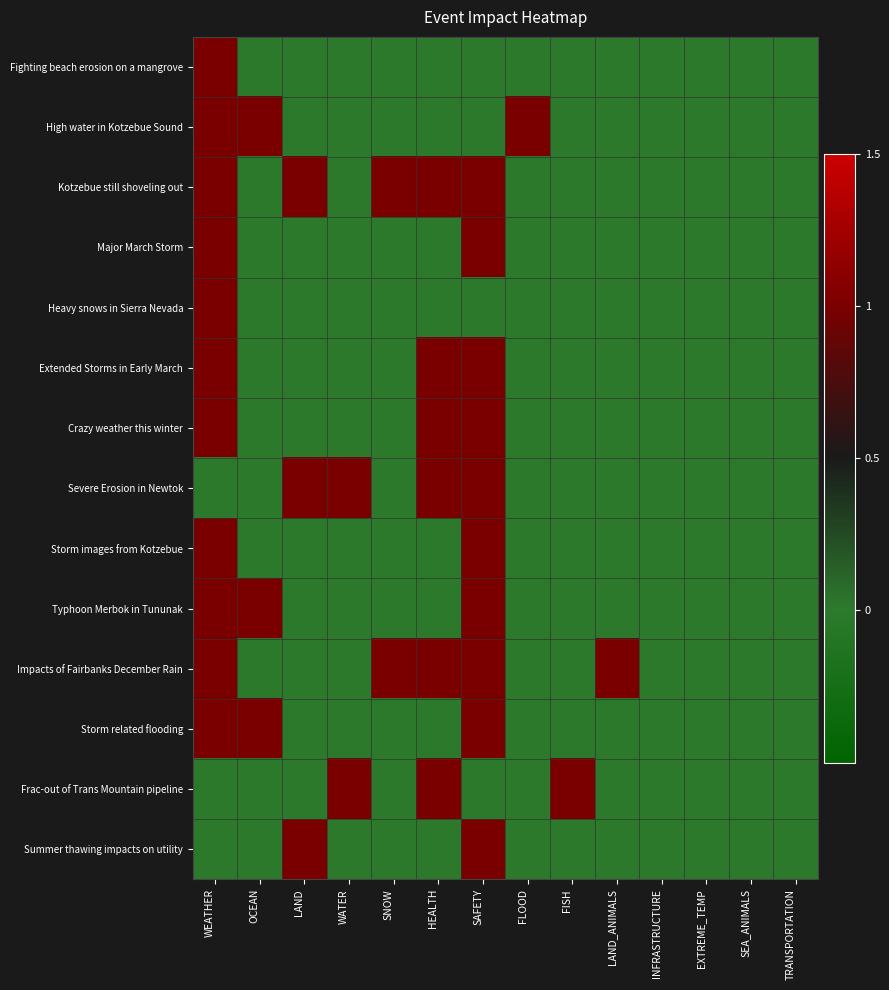

Between EXTREME_TEMP and SAFETY, which is larger?

EXTREME_TEMP